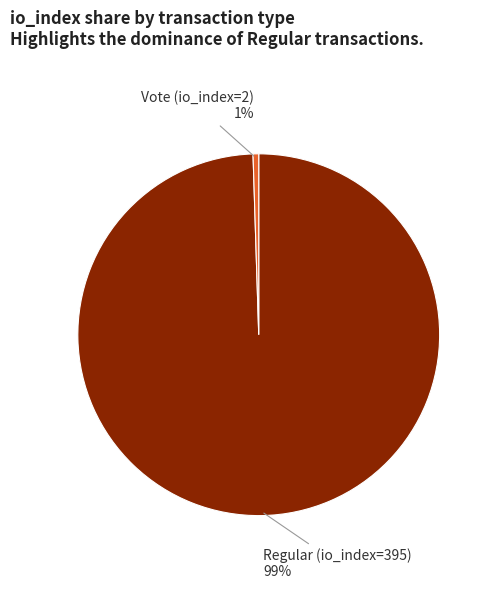

To the nearest percent, what portion does Regular (io_index=395) represent?

99%